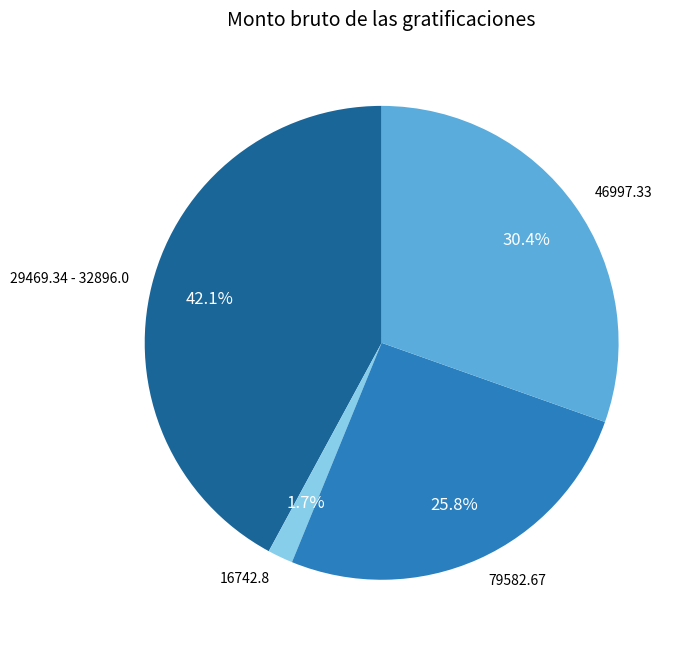

Between 29469.34 - 32896.0 and 79582.67, which is larger?

29469.34 - 32896.0